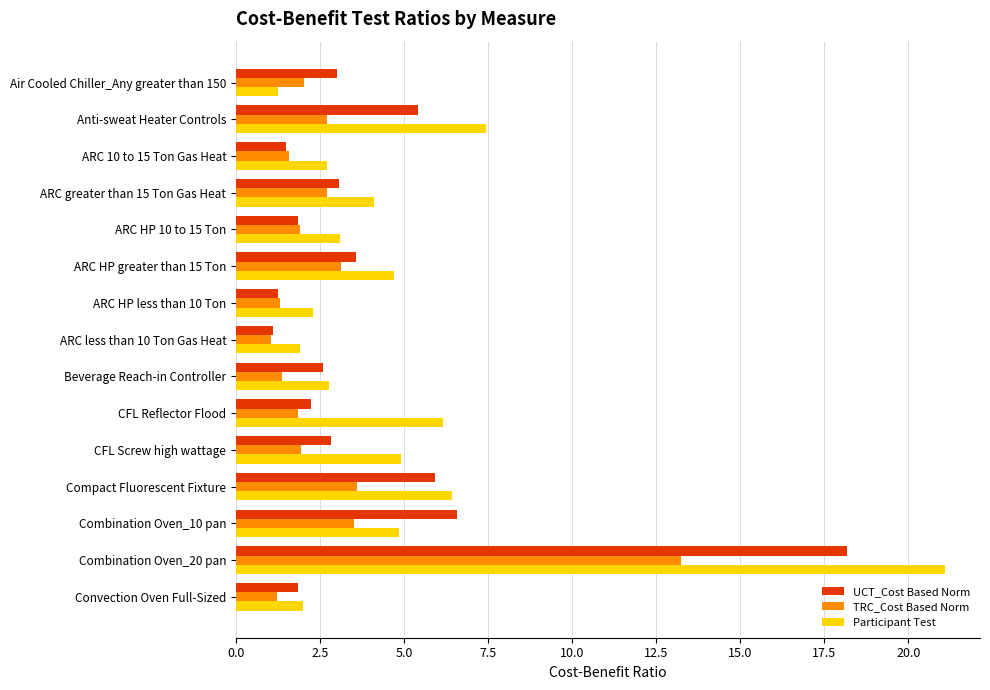

Where is Participant Test nearest to the value 11?

Anti-sweat Heater Controls